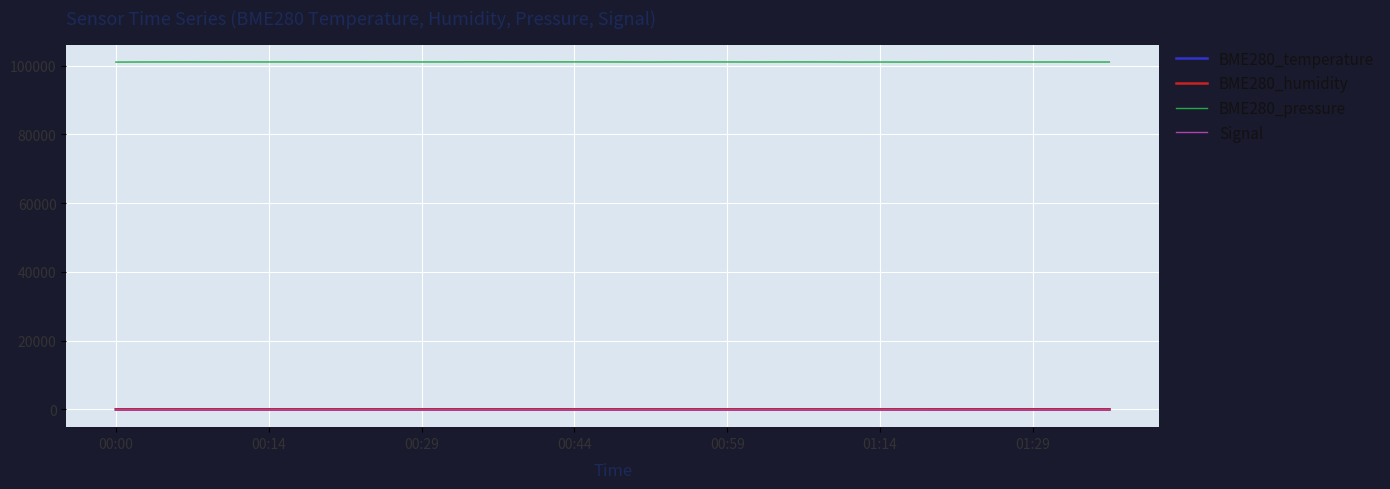

What is the maximum value shown in the chart?

101105.8